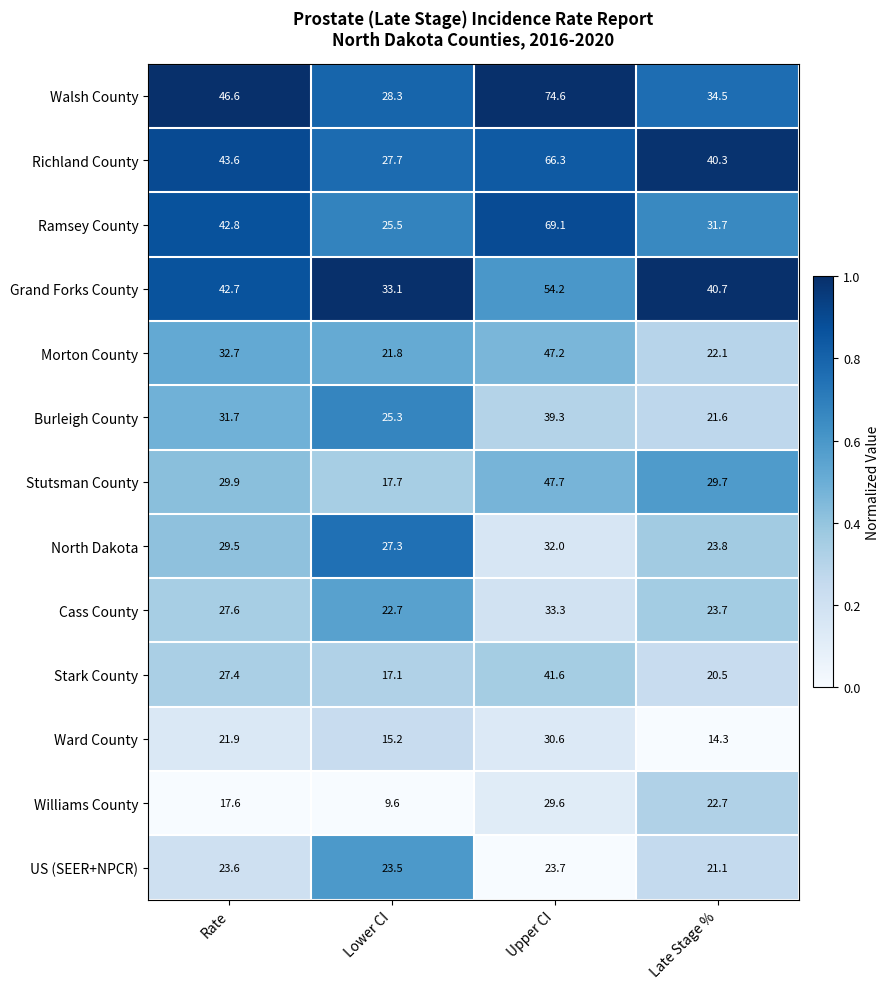

What is the average value of the Cass County series?

26.8